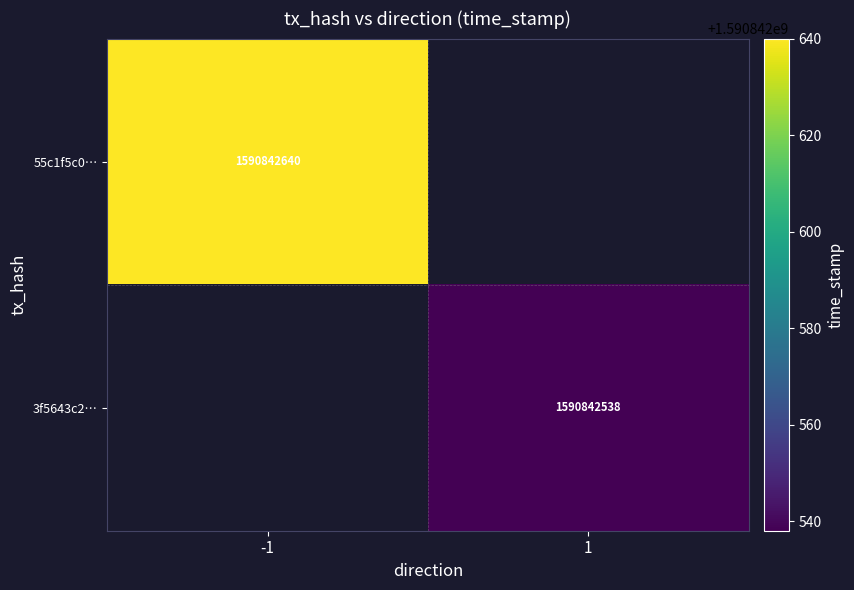

Is the value of 55c1f5c0… at -1 greater than the value of 3f5643c2… at 1?

Yes